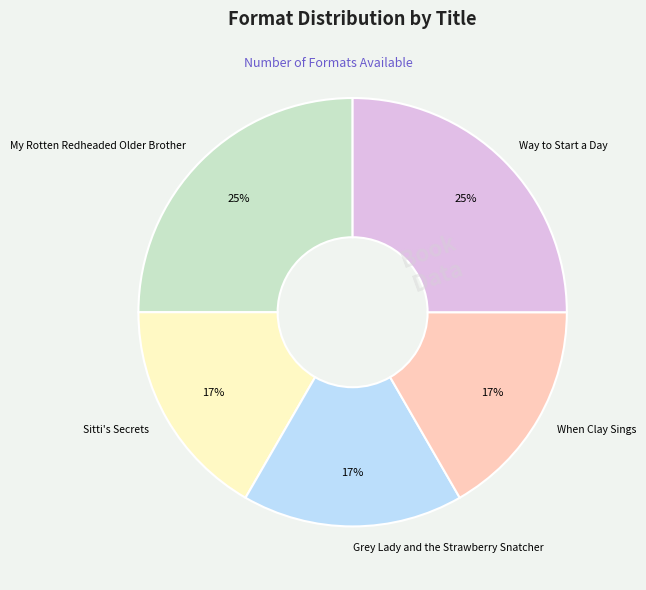

To the nearest percent, what is the difference between the Sitti's Secrets and My Rotten Redheaded Older Brother slice percentages?

8%